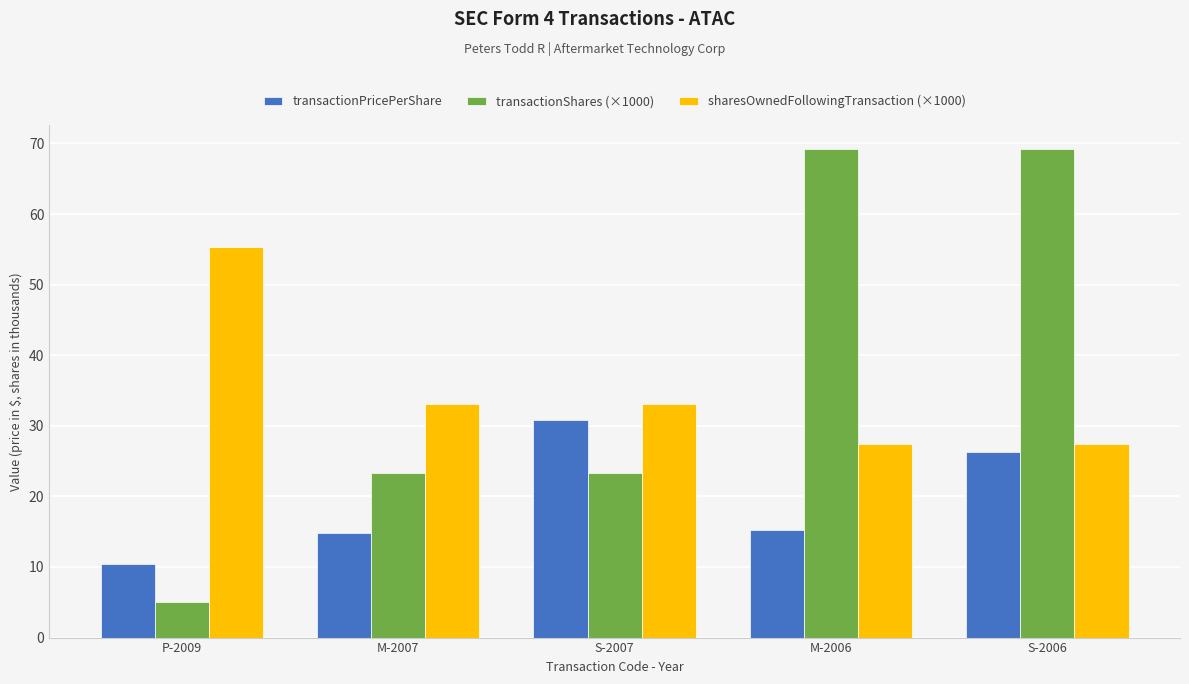

The value of sharesOwnedFollowingTransaction (×1000) at M-2006 is 37.1. True or false?

False